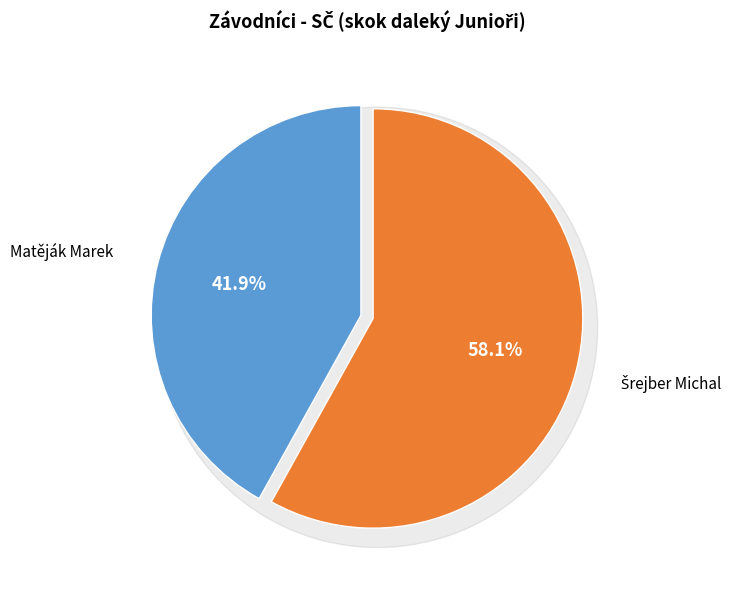

True or false: Šrejber Michal accounts for 58% of the total.

True